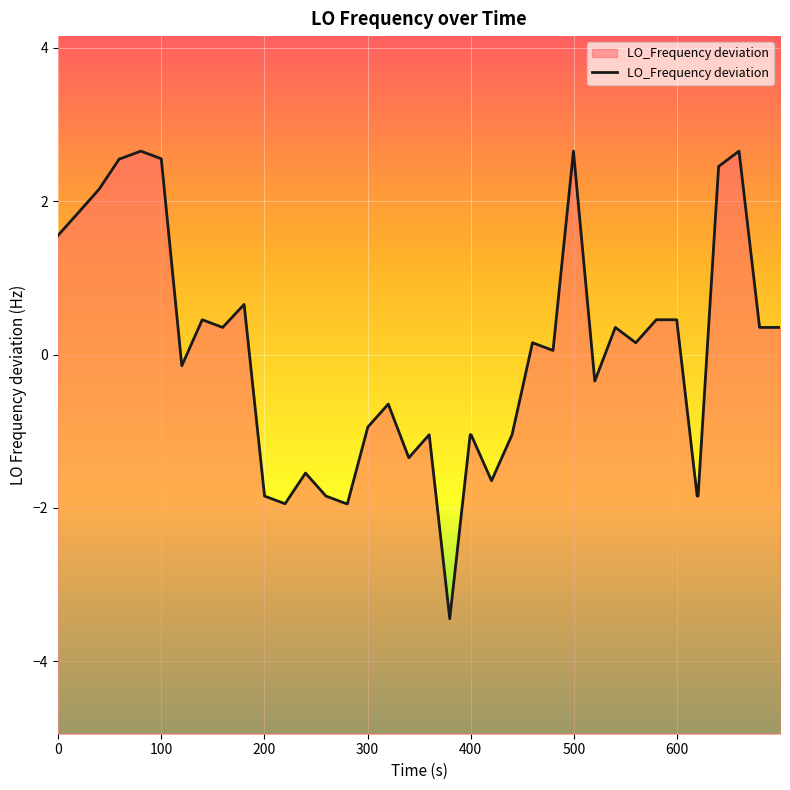

What is the difference between the maximum and minimum values?

6.1